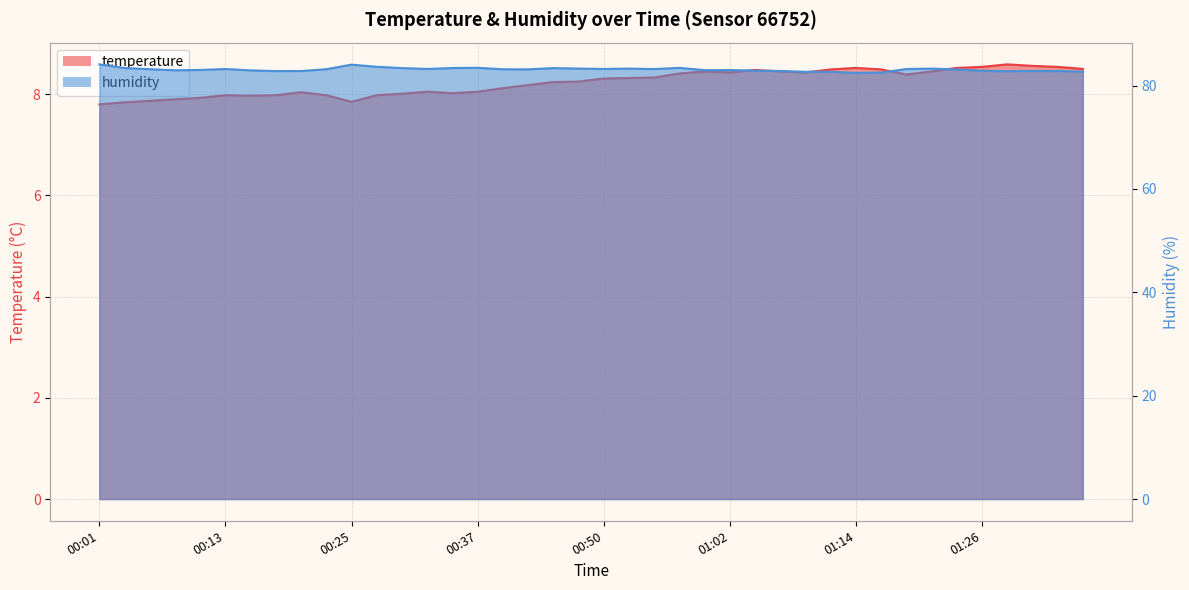

What is the spread (max minus min) of values at 00:35?

75.4